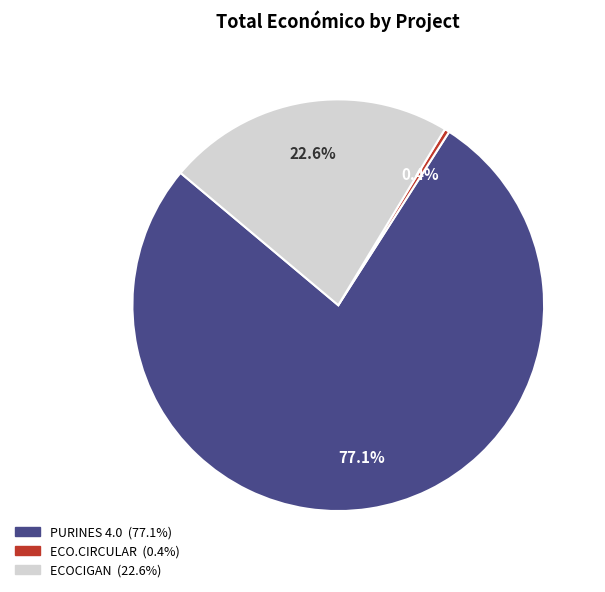

Do ECOCIGAN and ECO.CIRCULAR together represent more than half of the pie?

No